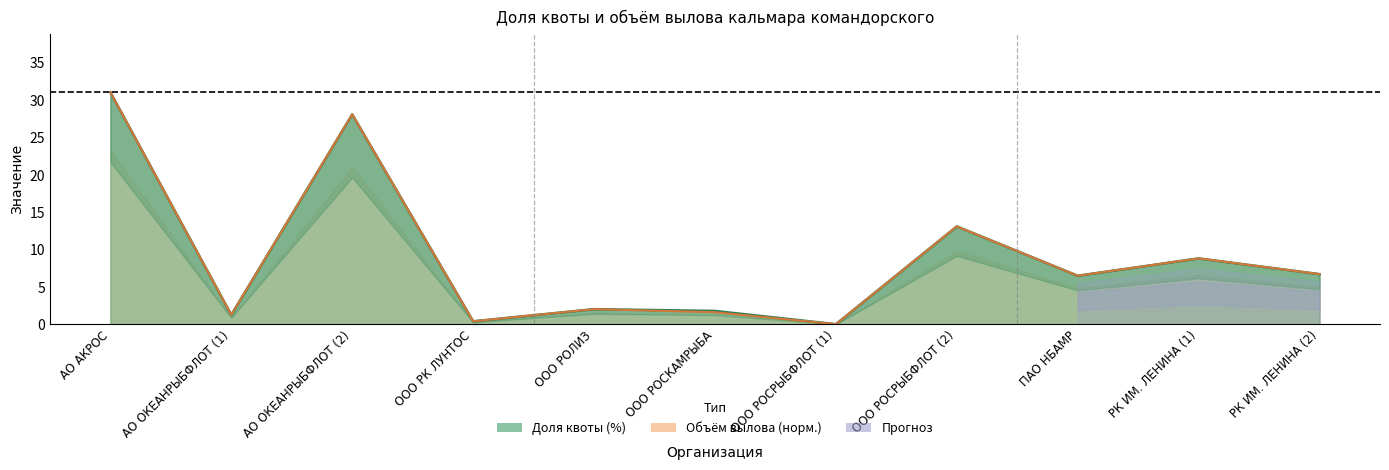

At which category does share_quota reach its first local peak?

АО ОКЕАНРЫБФЛОТ (2)